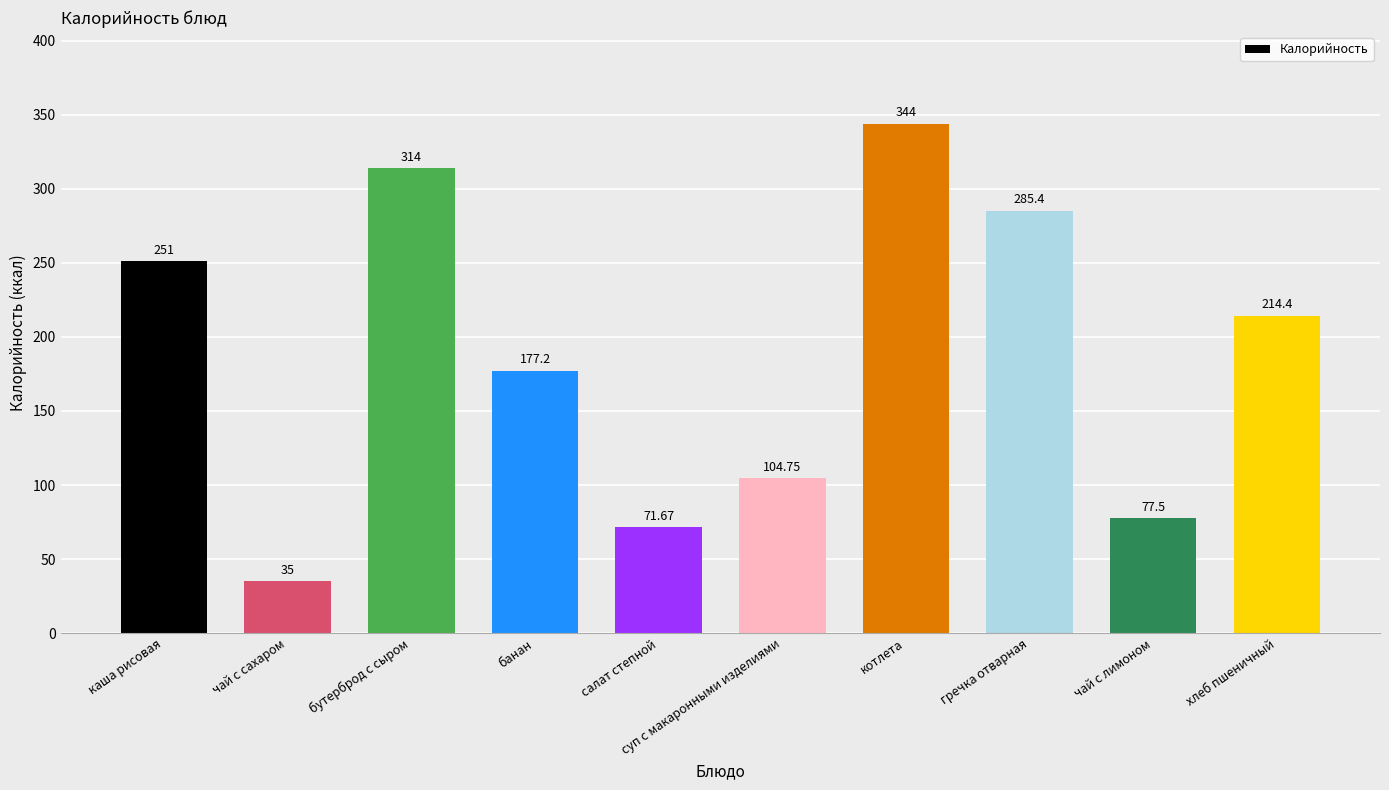

True or false: the data shows 35.0 at чай с сахаром.

True